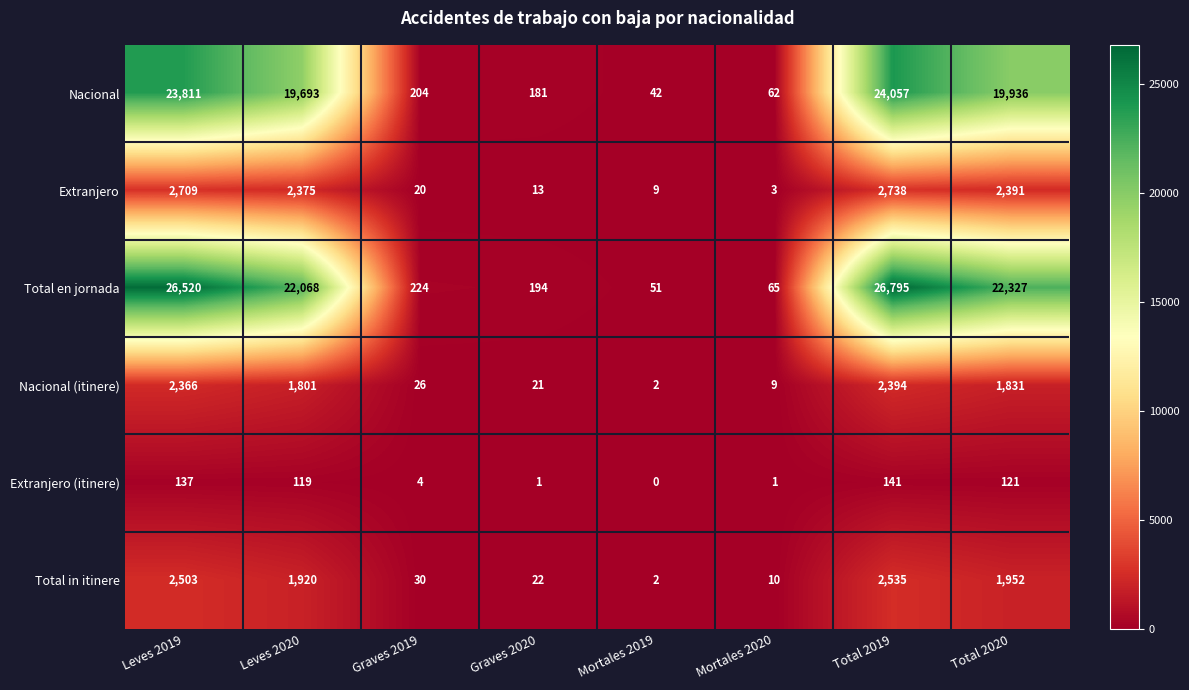

What is the sum of all Nacional (itinere) values?

8450